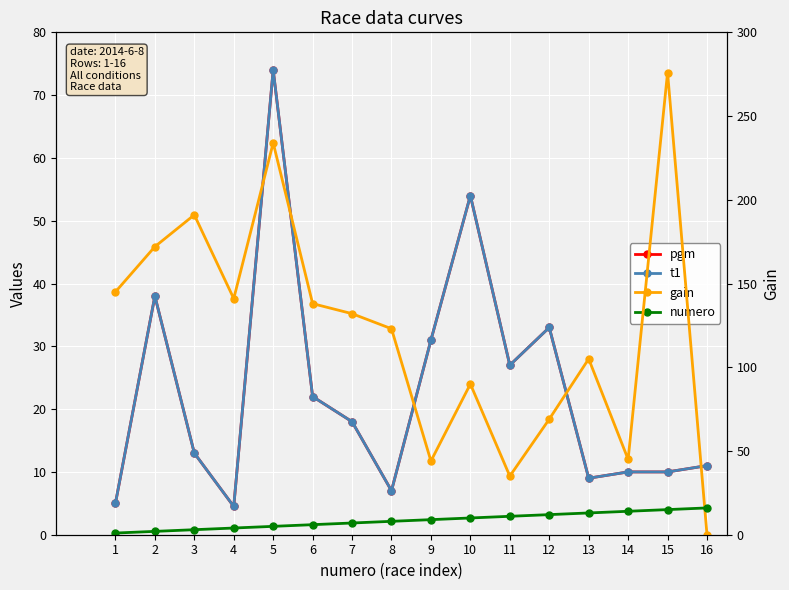

The gain series shows 33.7 at 7. True or false?

False